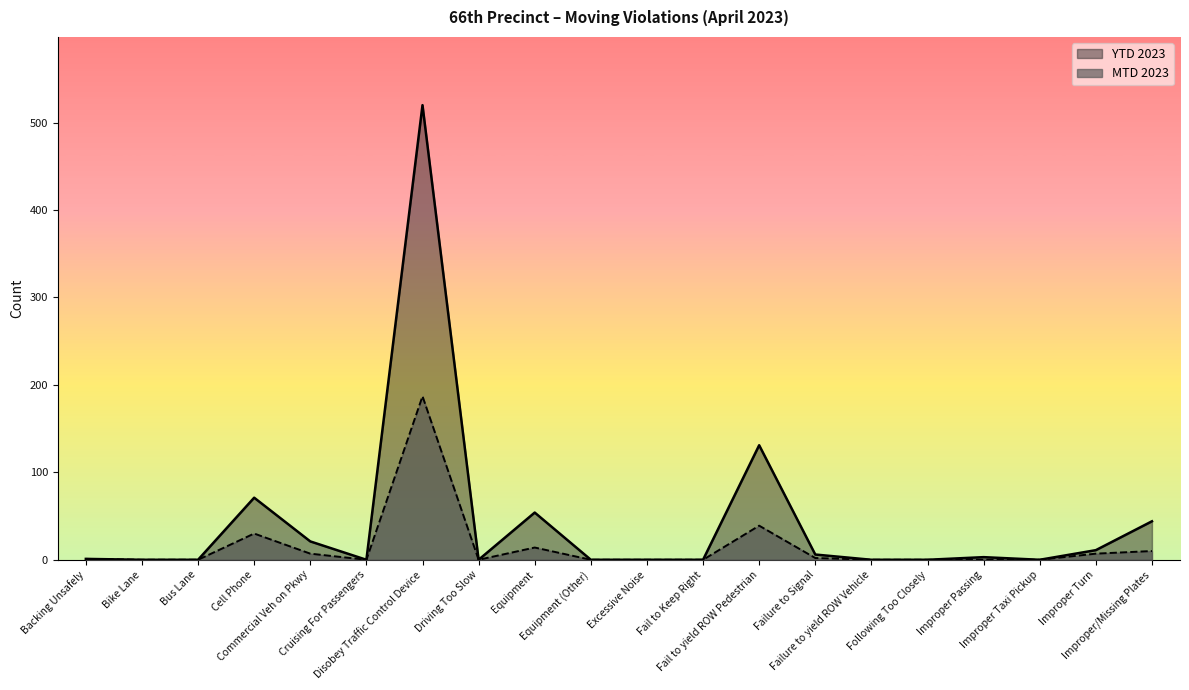

Between Equipment and Bus Lane, which is larger?

Equipment